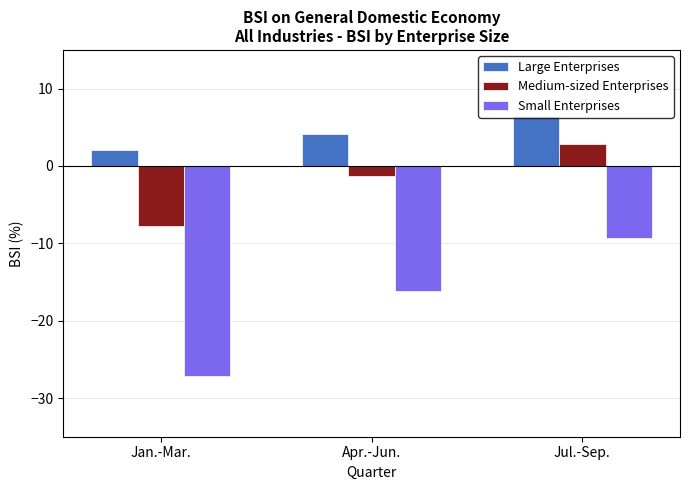

Which series has the widest spread of values?

Small Enterprises